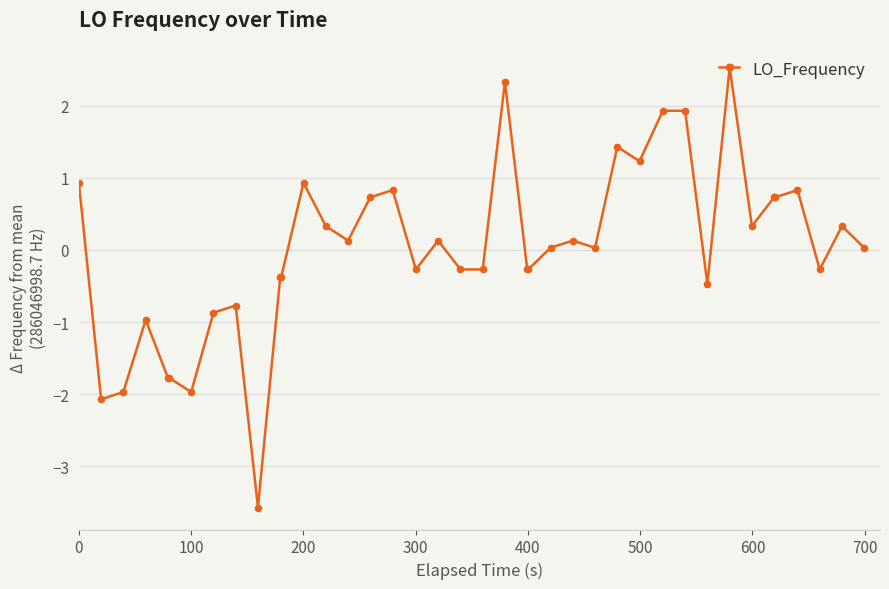

True or false: the data has more than 2 interior local peaks.

True